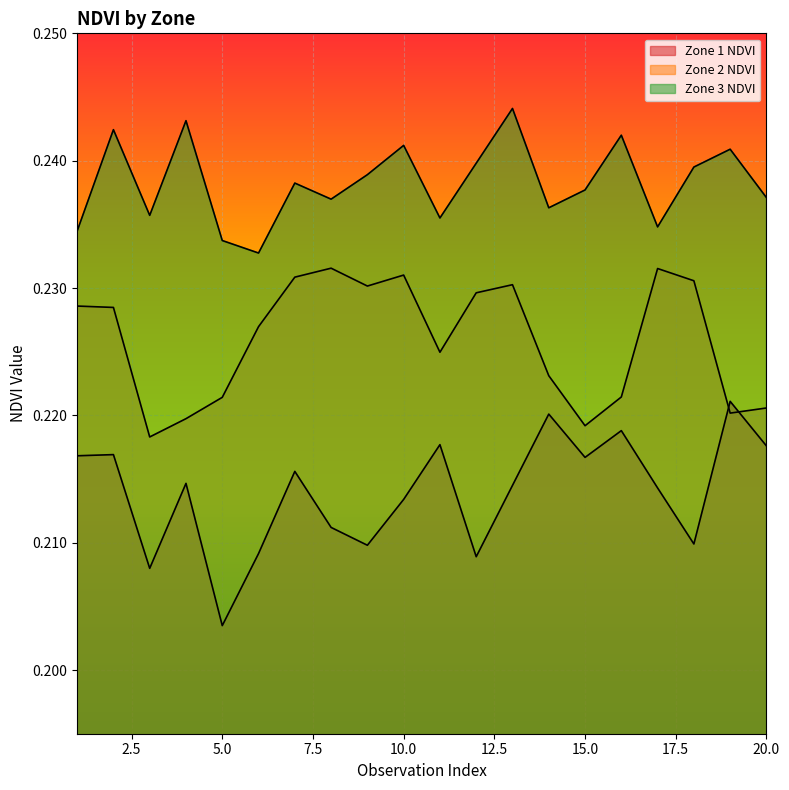

True or false: Zone 2 NDVI has a value of 0.2 at 6.

True